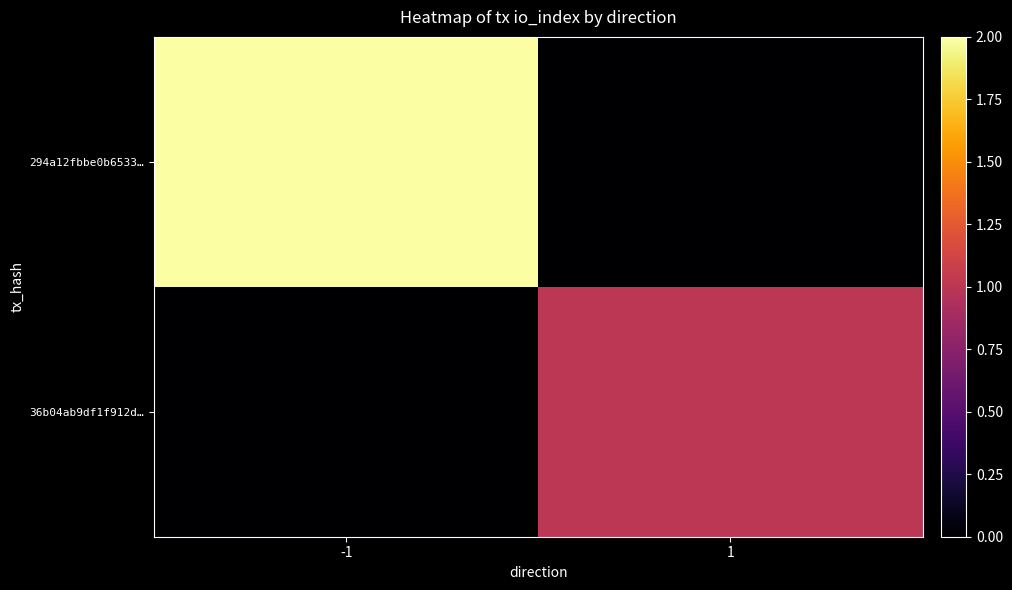

List the series in order of their peak value, highest first.

294a12fbbe0b6533…, 36b04ab9df1f912d…